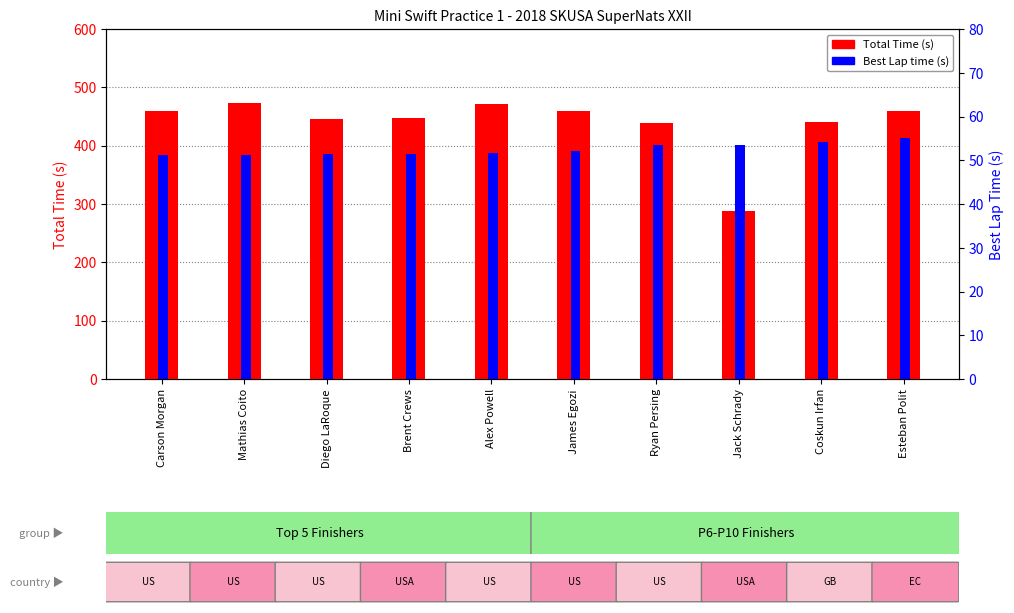

Which series changed the most between Carson Morgan and Brent Crews?

Total Time